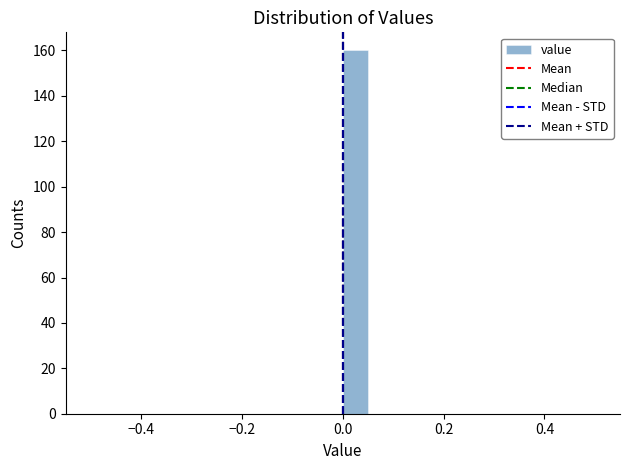

Read against the x-axis, roughly where is the centre of the tallest bar?

0.02